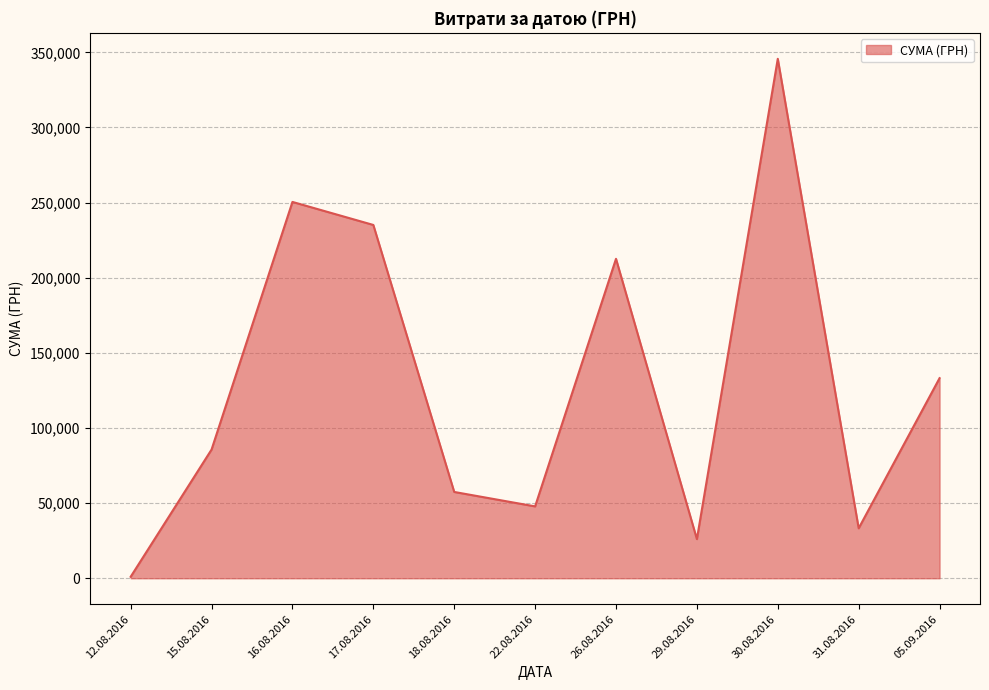

Where is the data nearest to the value 173342?

26.08.2016